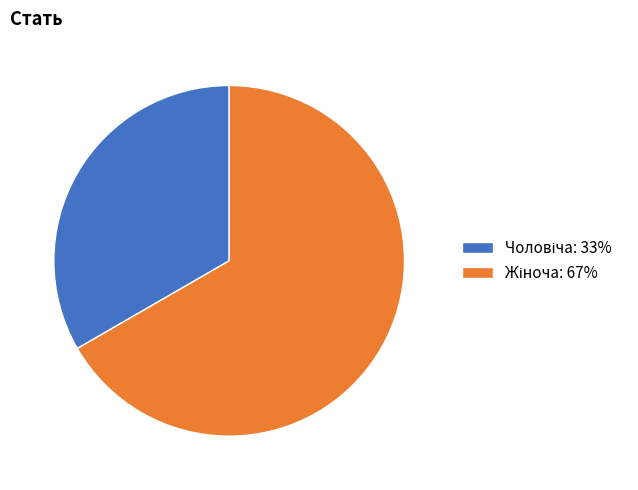

Does any single category account for the majority?

Yes